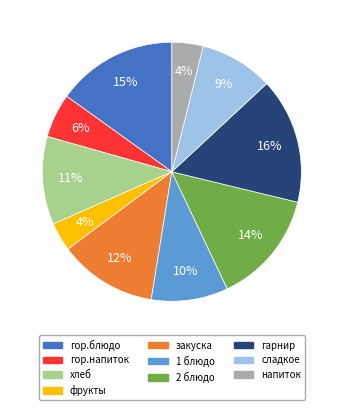

To the nearest percent, what is the difference between the фрукты and гор.напиток slice percentages?

2%